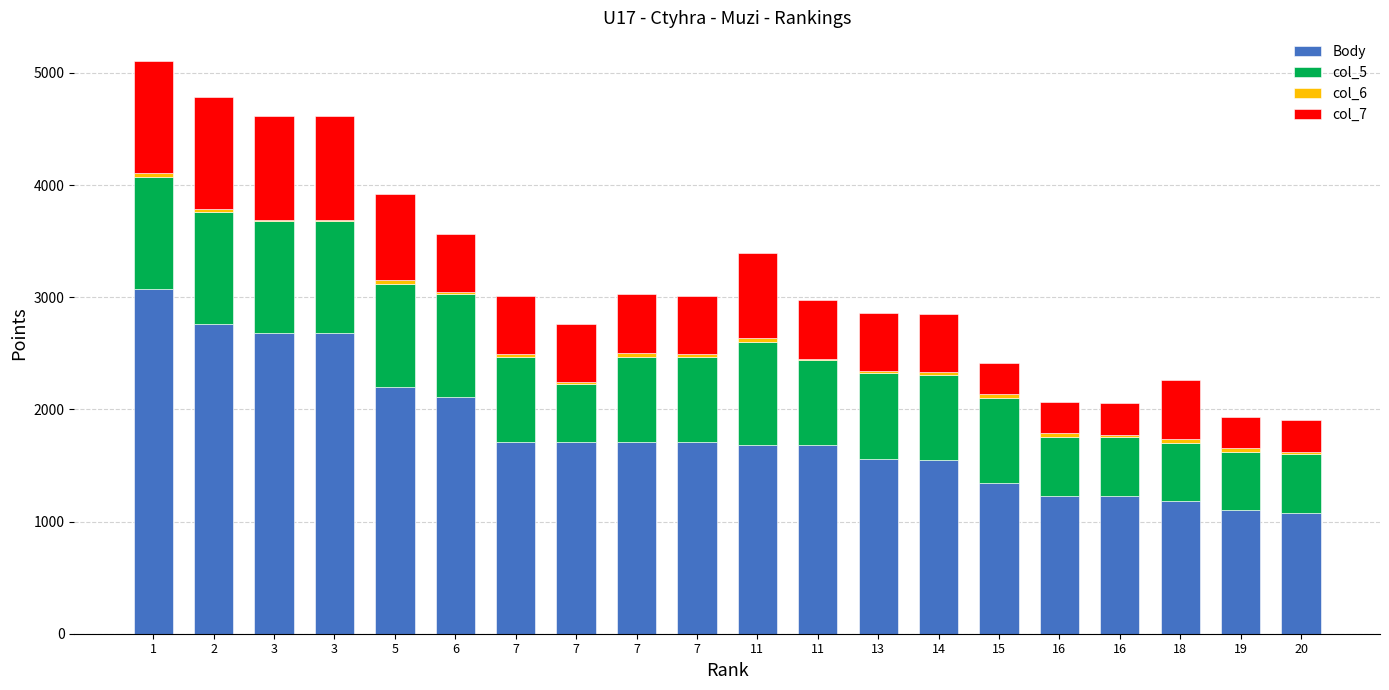

What is the difference between the maximum and minimum values in the col_7 series?

720